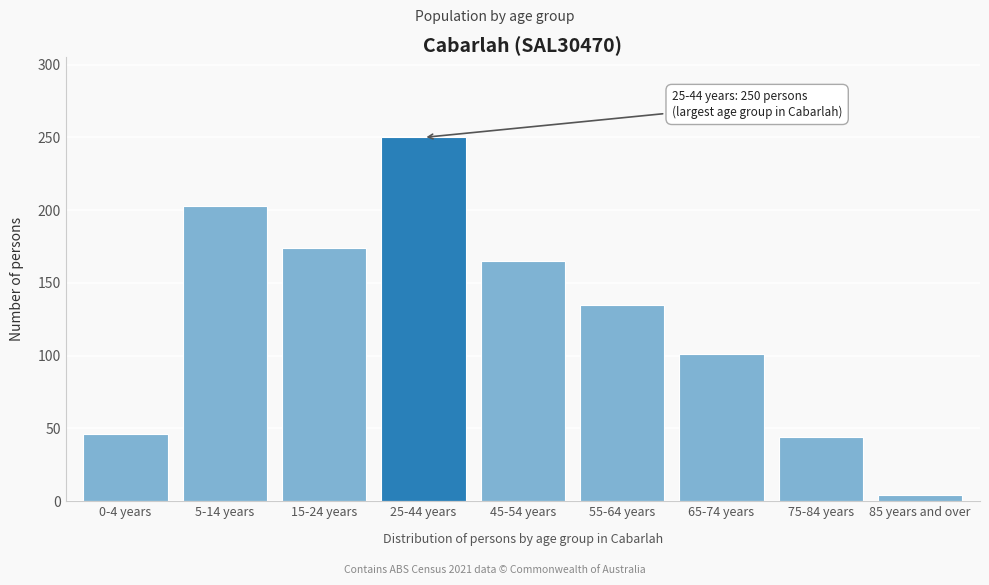

Reading left to right, what are all the values shown in this chart?

0-4 years=46	5-14 years=203	15-24 years=174	25-44 years=250	45-54 years=165	55-64 years=135	65-74 years=101	75-84 years=44	85 years and over=4